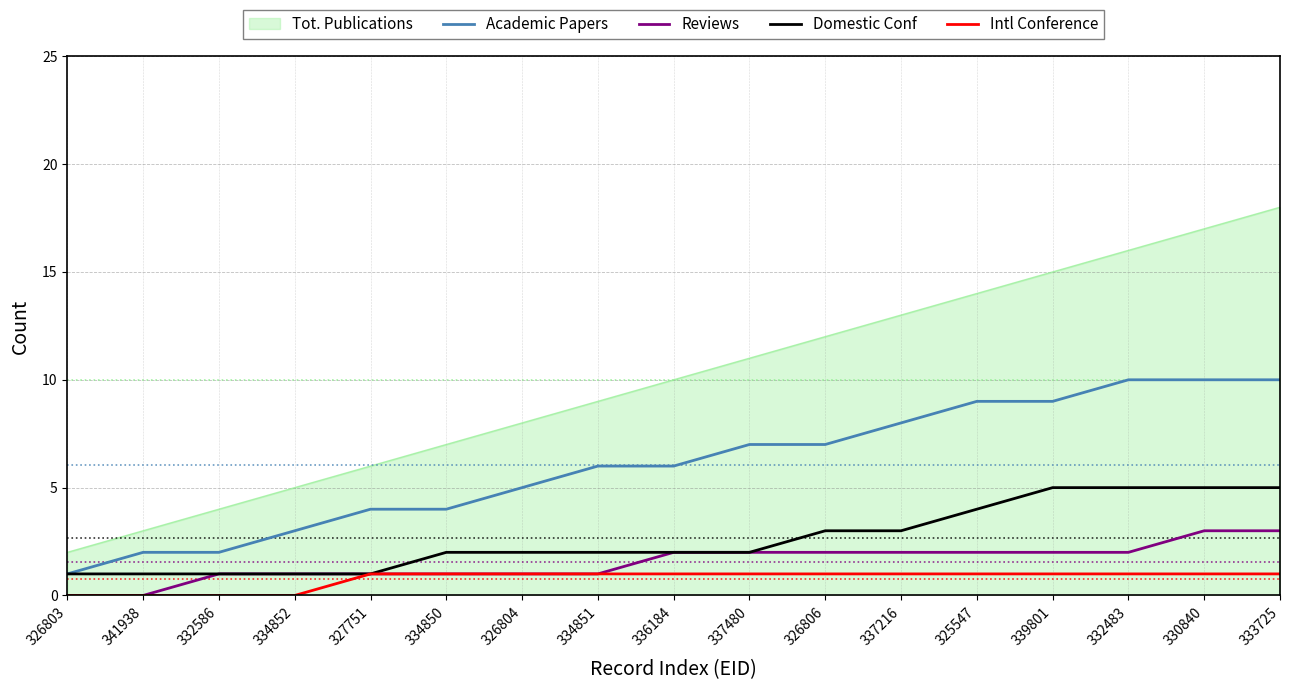

List the series in order of their peak value, highest first.

Tot. Publications, Academic Papers, Domestic Conf, Reviews, Intl Conference